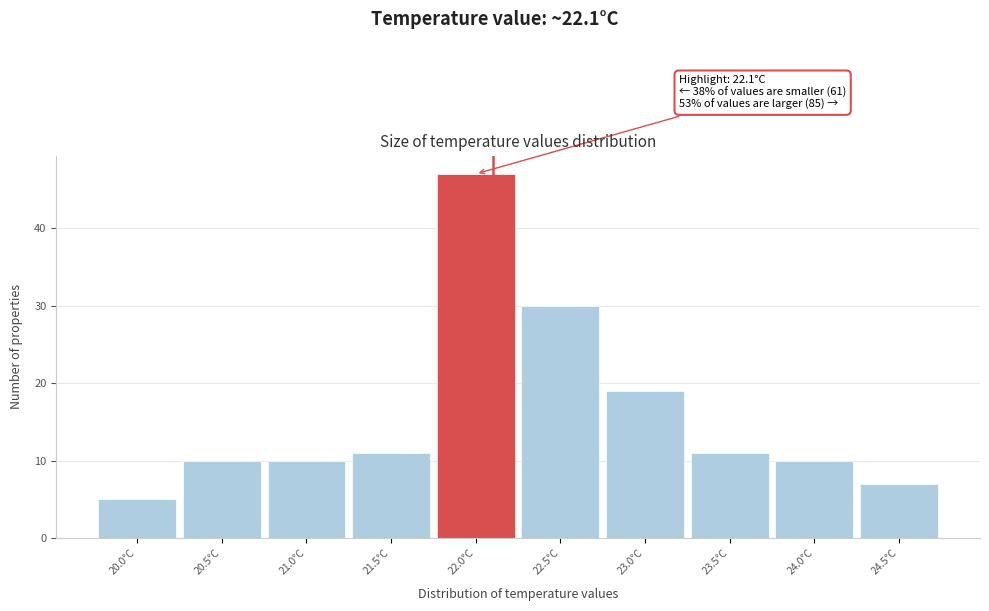

Over which range of the x-axis is the bar tallest?

21.75 to 22.25